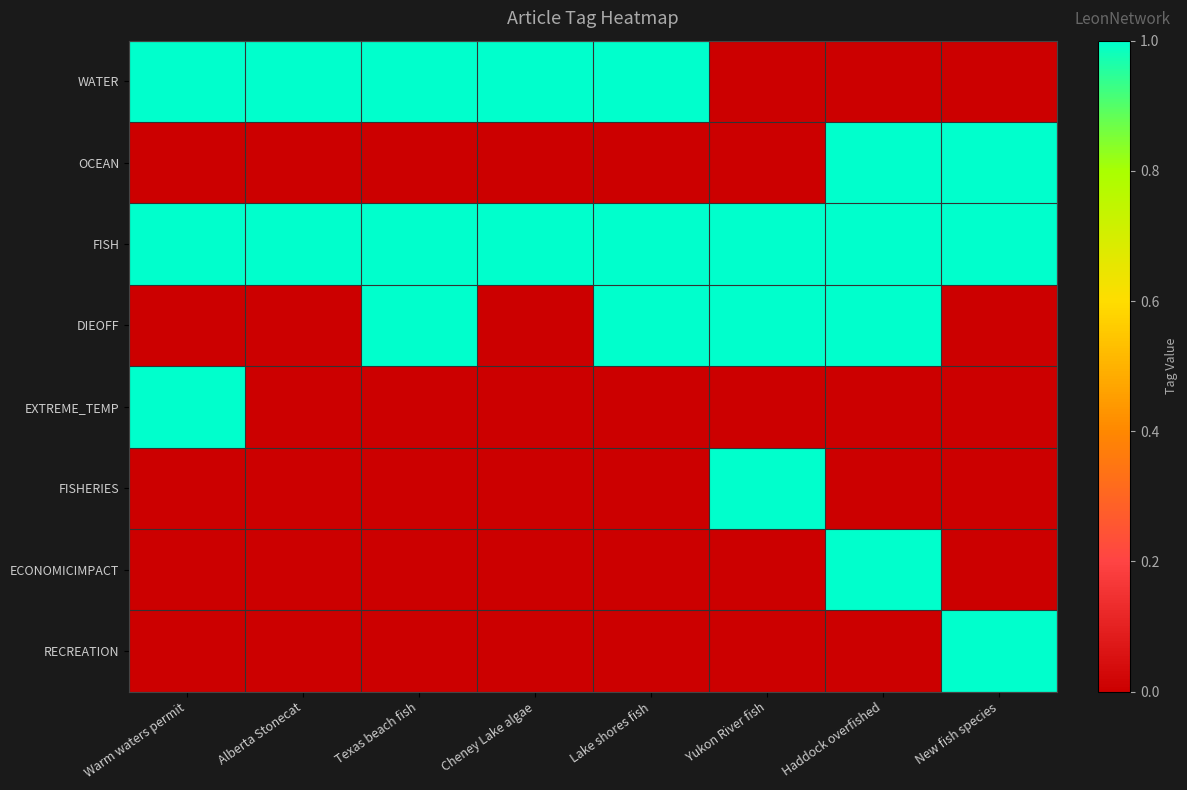

How many series are shown in this chart?

8